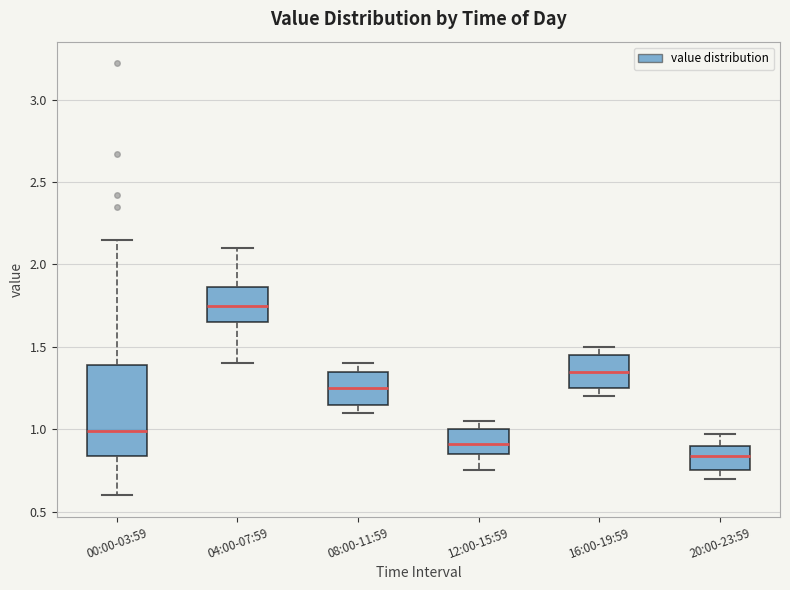

Which box is the tallest, from its lower edge to its upper edge?

00:00-03:59